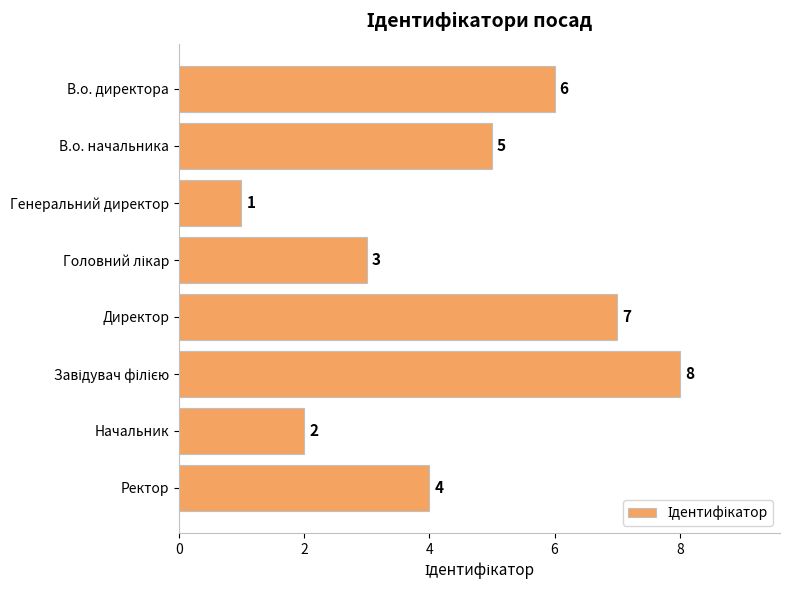

What is the maximum value shown in the chart?

8